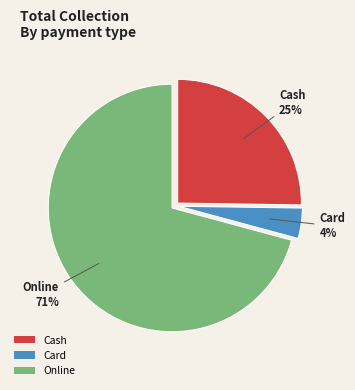

What percentage is the Cash slice, to the nearest percent?

25%